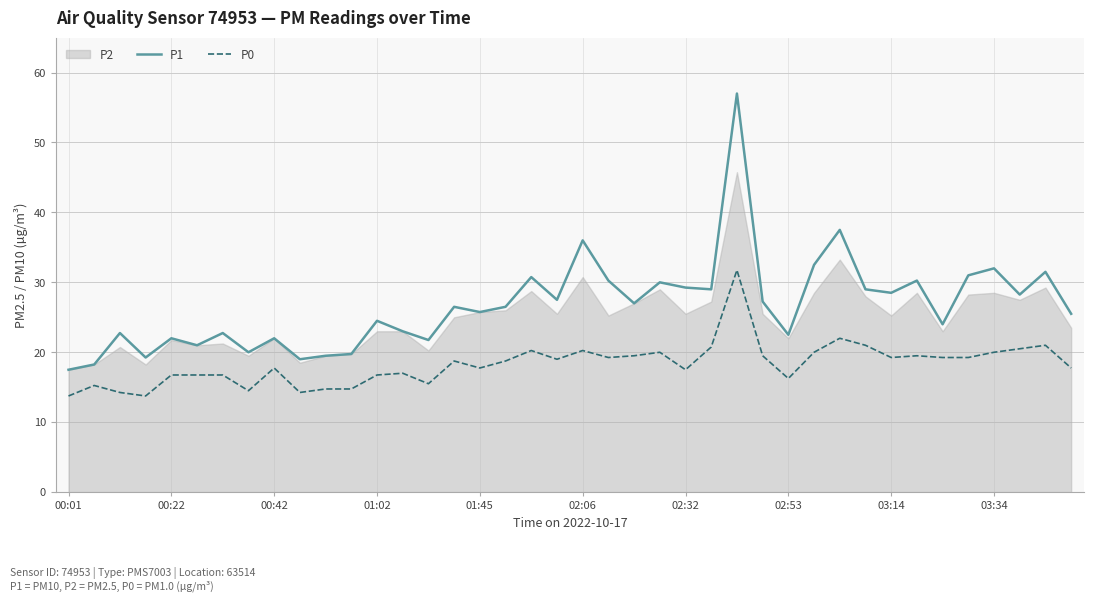

What is the maximum value for P0?

31.8